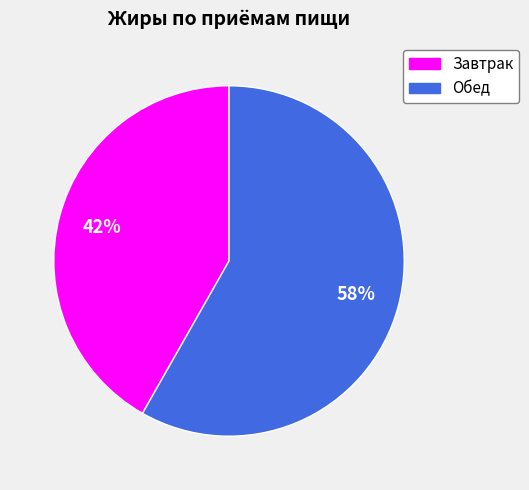

Do Завтрак and Обед together represent more than half of the pie?

Yes